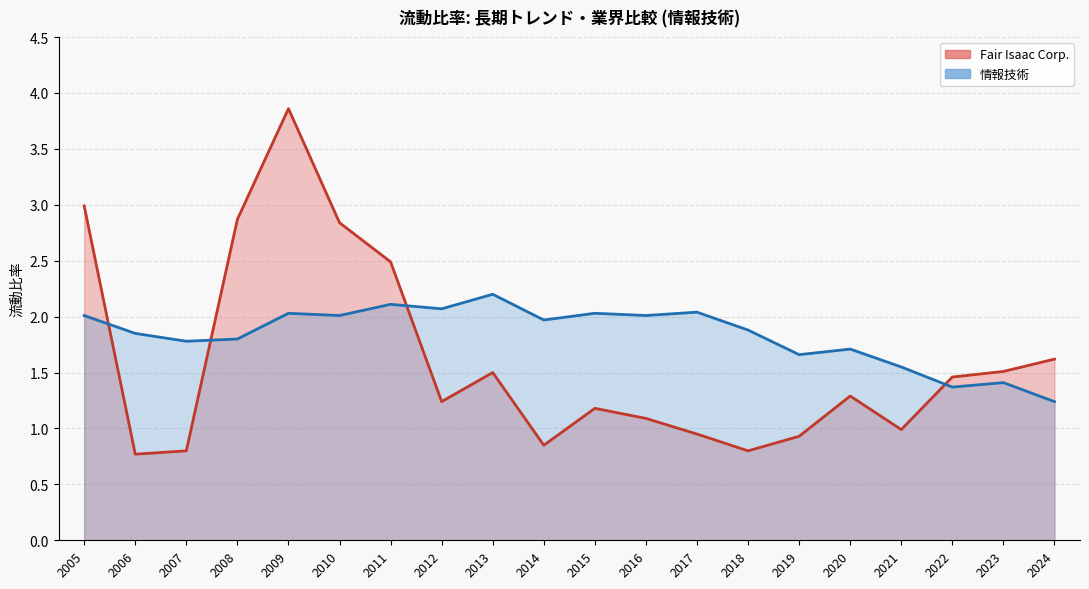

List the labels in order of Fair Isaac Corp. value, largest first.

2009, 2005, 2008, 2010, 2011, 2024, 2023, 2013, 2022, 2020, 2012, 2015, 2016, 2021, 2017, 2019, 2014, 2007, 2018, 2006